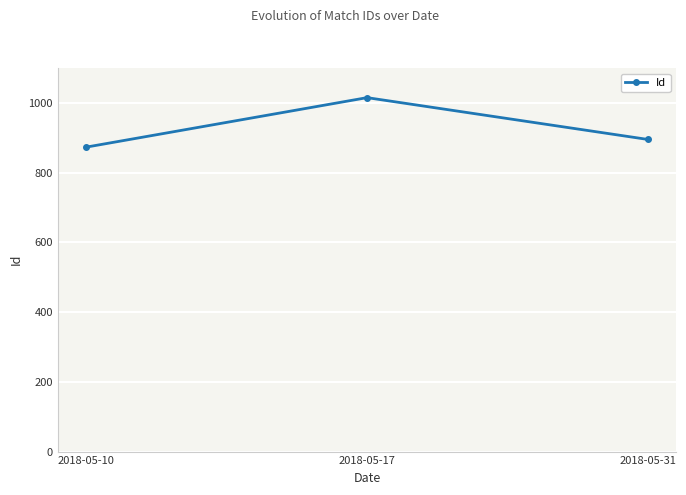

Reading left to right, transcribe all the data shown in this chart.

873	1015	895